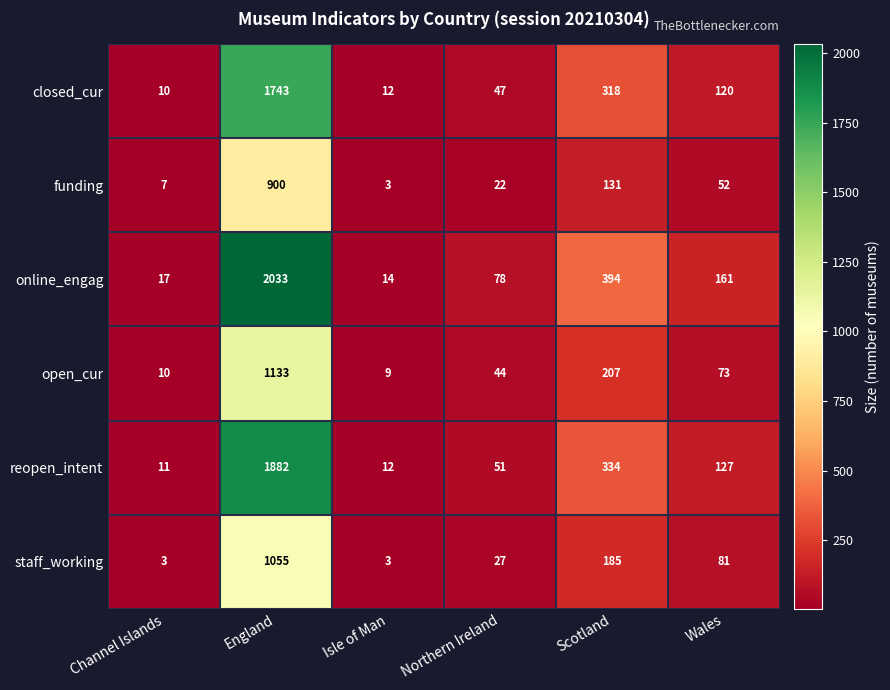

What is the lowest value of the funding series?

3